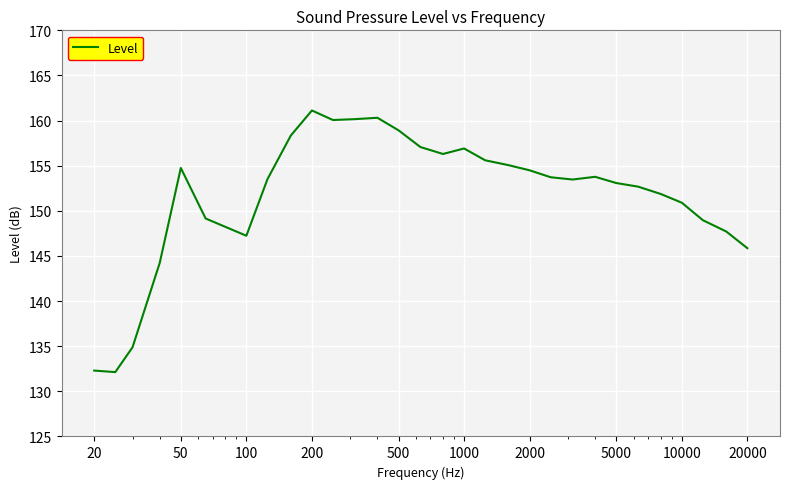

Does the chart display data point markers on the line(s)?

No